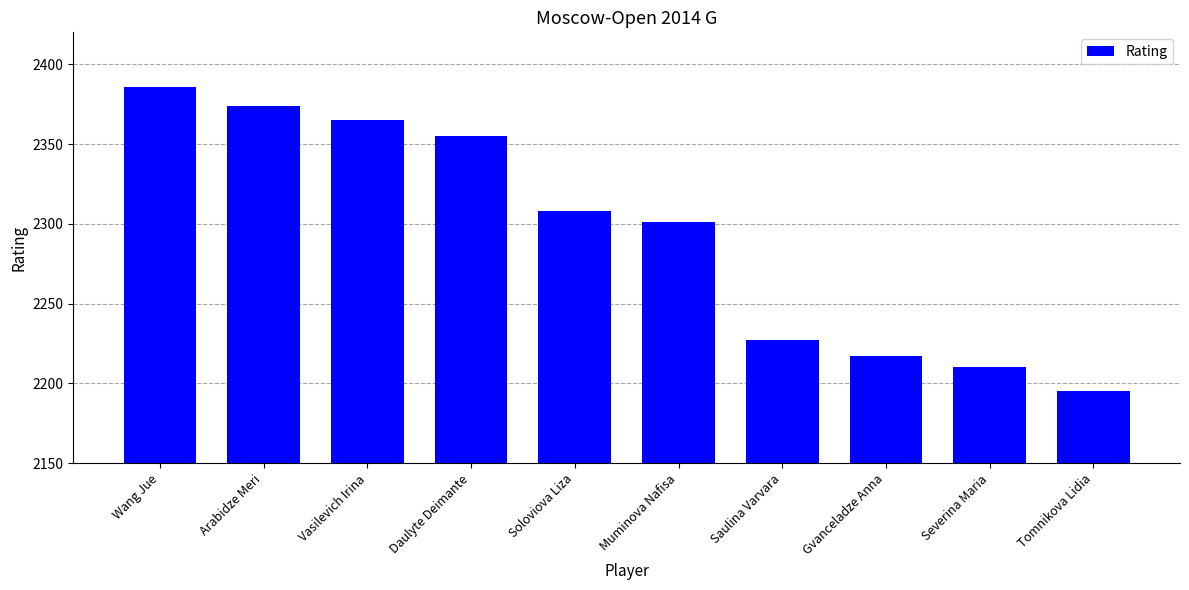

Does the chart contain stacked bars?

No